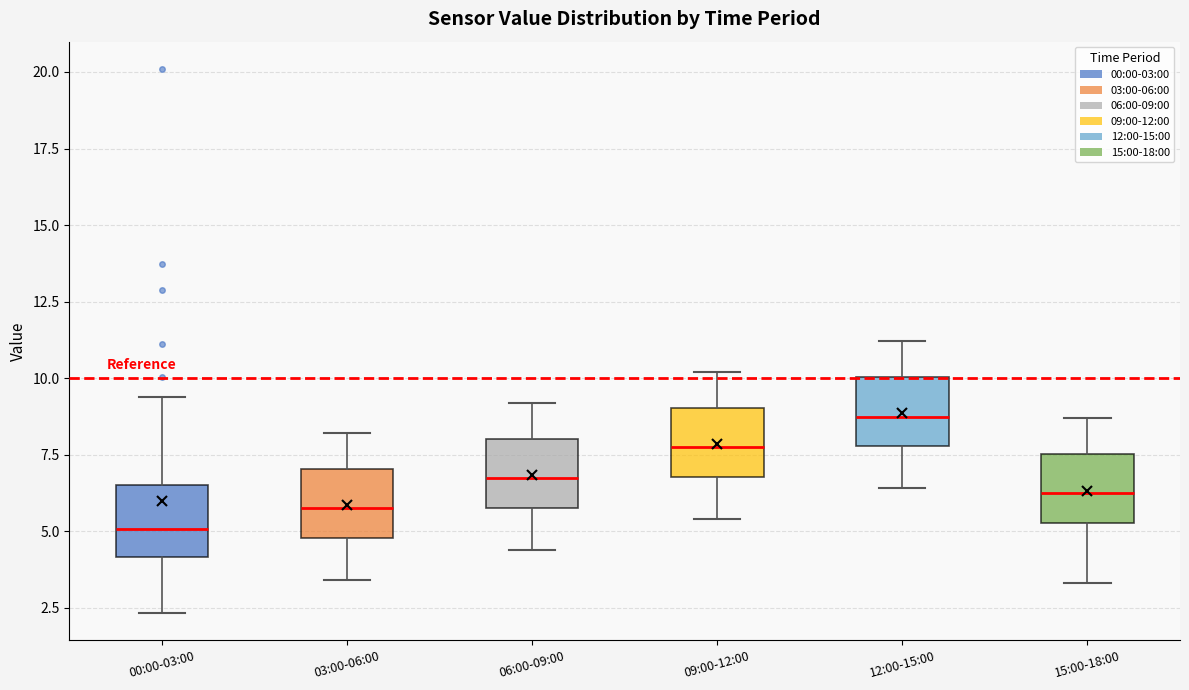

Which box has the lowest median line?

00:00-03:00